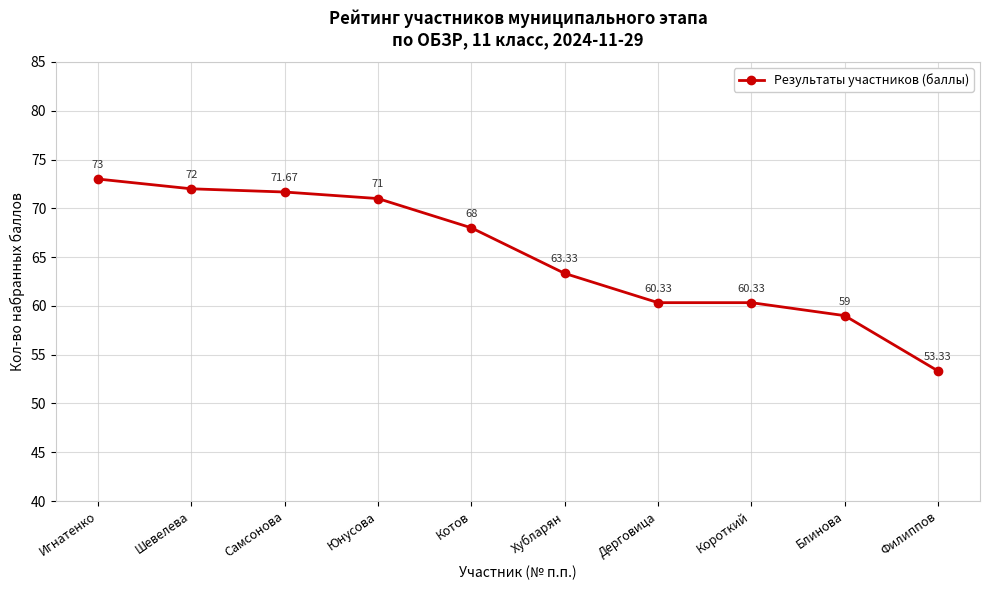

What is the difference between the second highest and second lowest values?

13.0